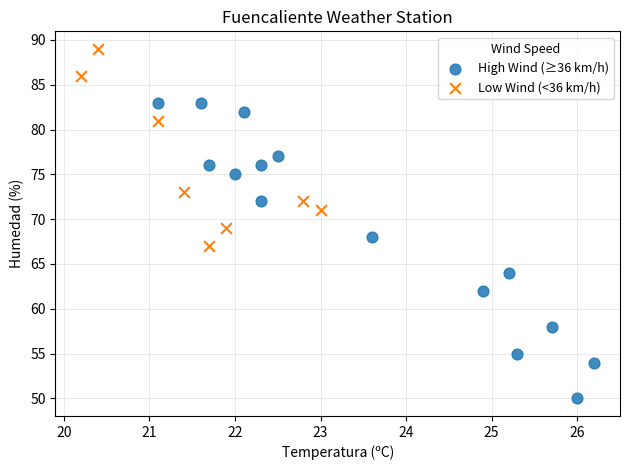

Which series contains the highest Y value?

Low Wind (<36 km/h)